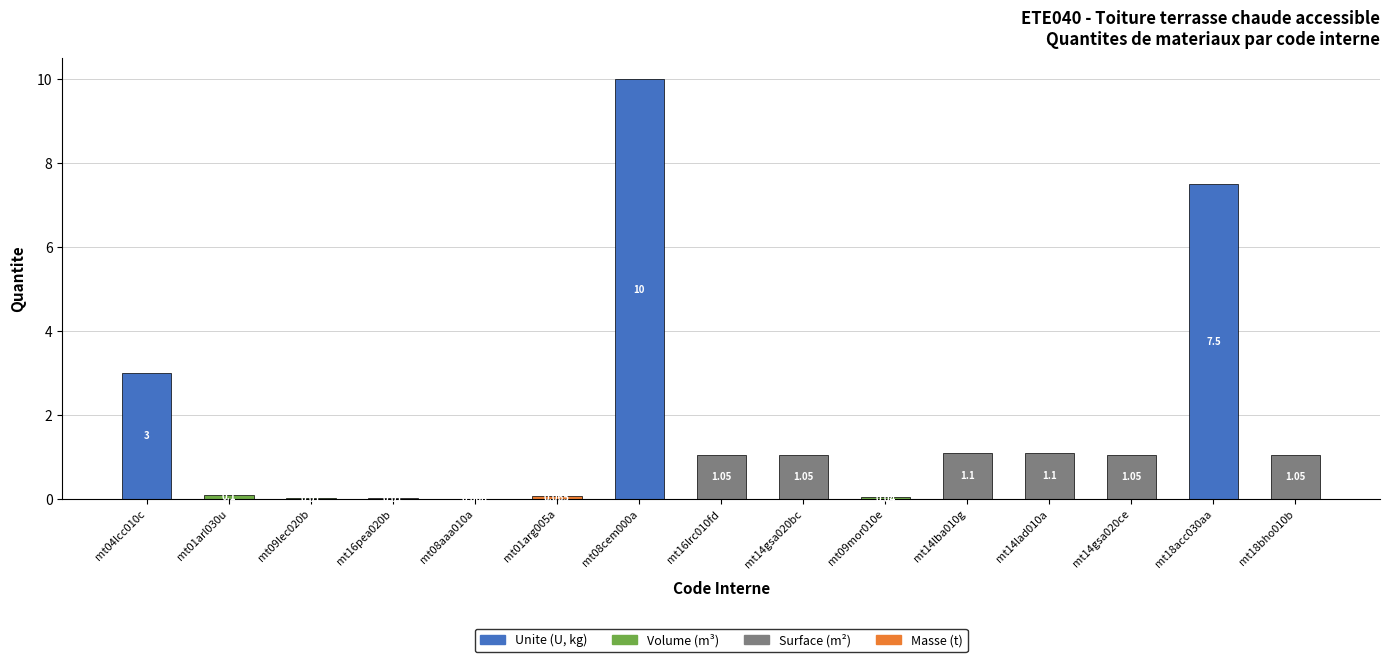

Count the number of values greater than 1.

9